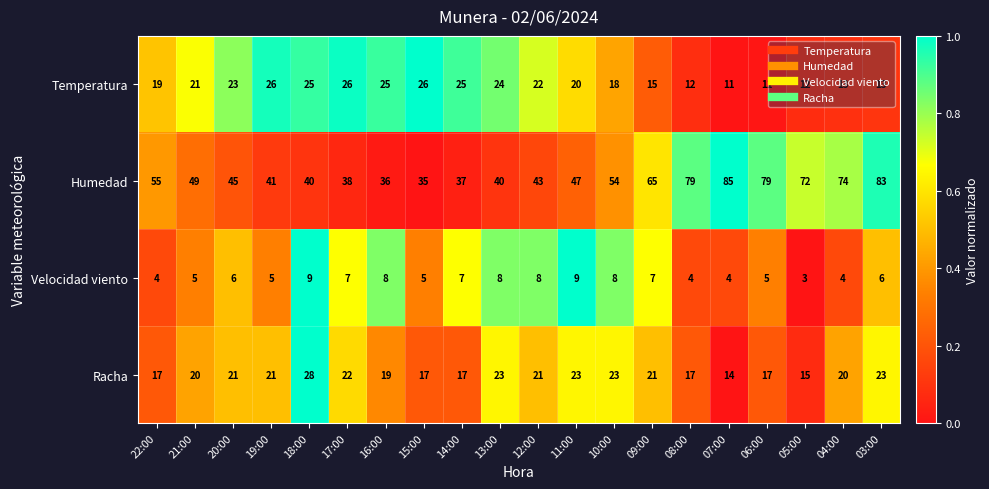

List the series in order of their peak value, highest first.

Humedad, Racha, Temperatura, Velocidad viento